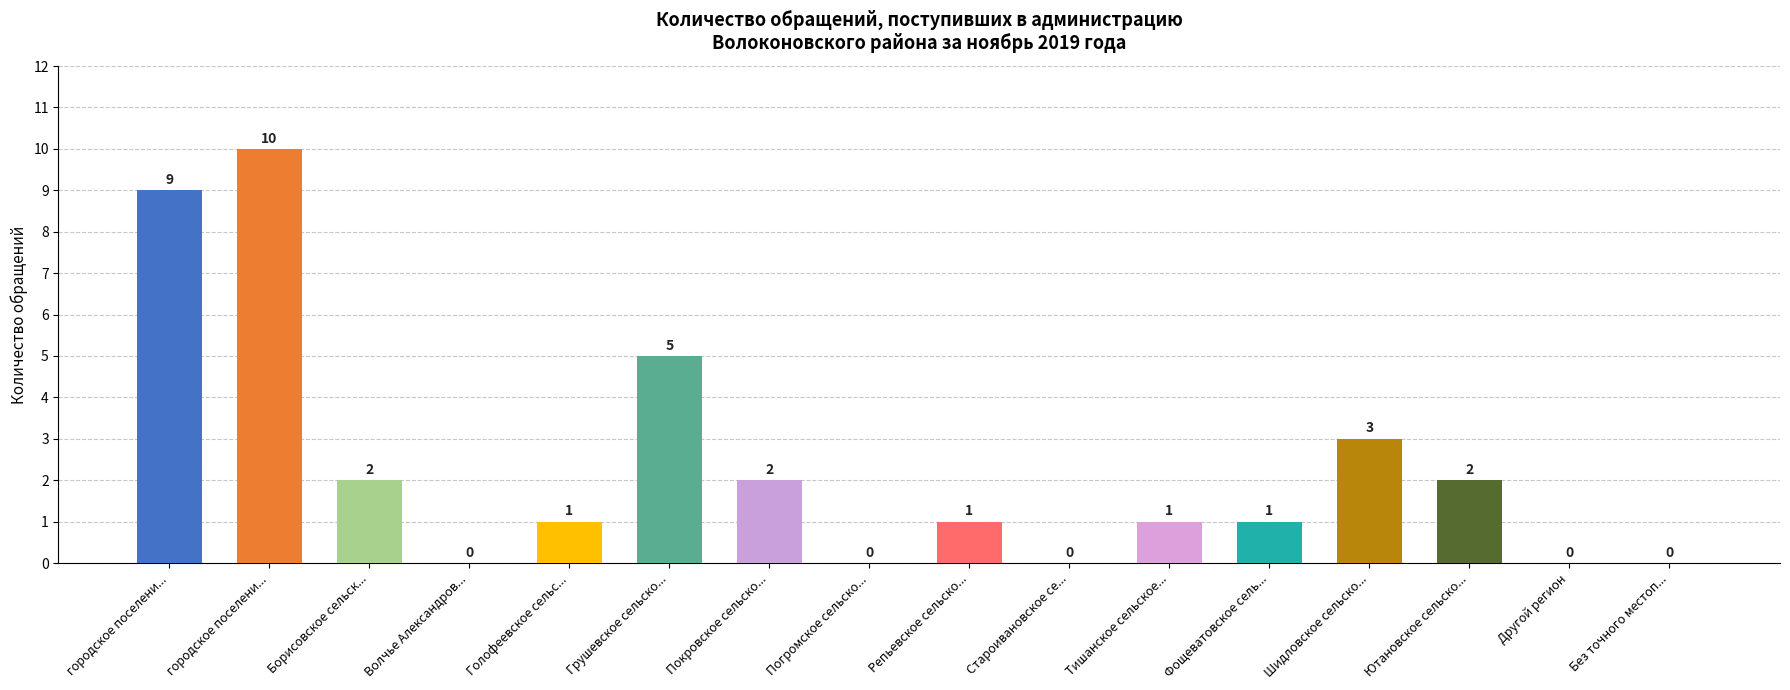

Are the bars horizontal?

No